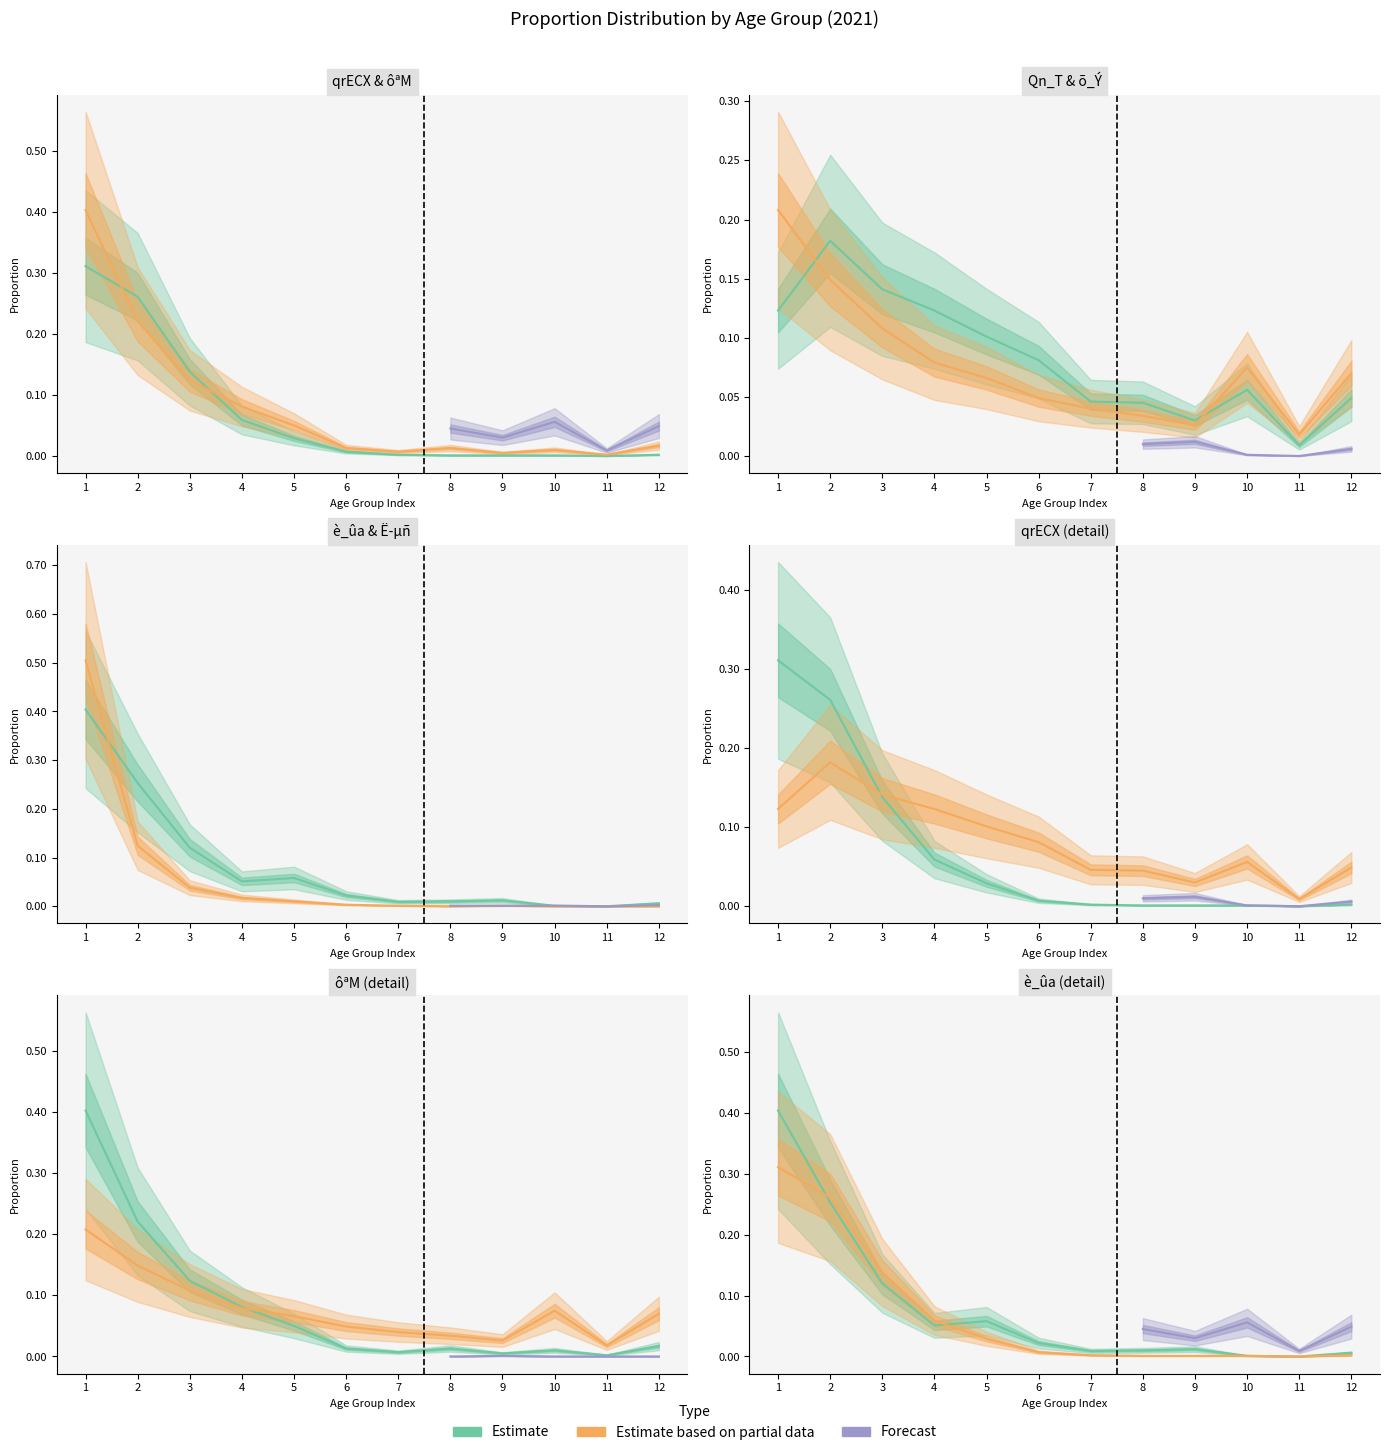

Reading left to right, extract all data points from this chart.

qrECX: 0.3	0.3	0.1	0.1	0.0	0.0	0.0	0.0	0.0	0.0	0.0	0.0
ôªM: 0.4	0.2	0.1	0.1	0.1	0.0	0.0	0.0	0.0	0.0	0.0	0.0
Qn_T: 0.1	0.2	0.1	0.1	0.1	0.1	0.0	0.0	0.0	0.1	0.0	0.0
õ_Ý: 0.2	0.1	0.1	0.1	0.1	0.0	0.0	0.0	0.0	0.1	0.0	0.1
è_ûa: 0.4	0.3	0.1	0.1	0.1	0.0	0.0	0.0	0.0	0.0	0.0	0.0
Ë­µñ: 0.5	0.1	0.0	0.0	0.0	0.0	0.0	0.0	0.0	0.0	0.0	0.0